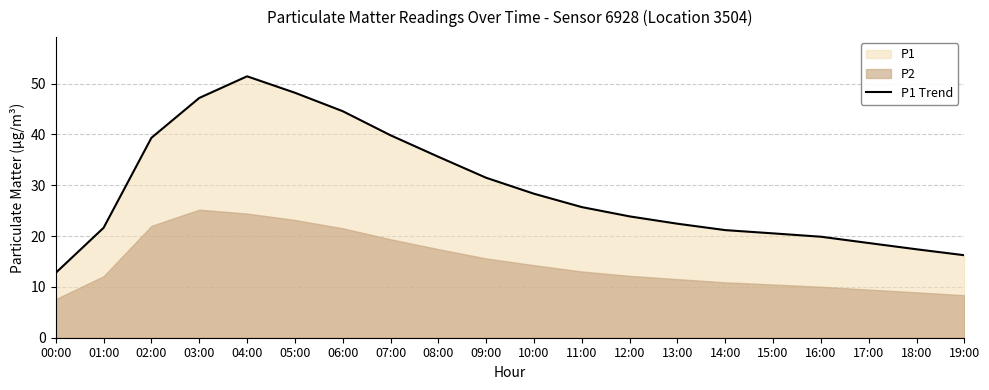

What is the label of the 9th point from the right?

11:00